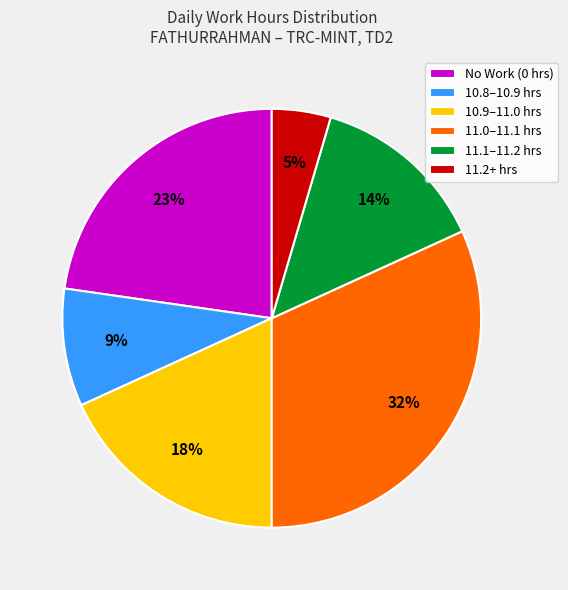

Is it true that 11.0–11.1 hrs is 32% of the pie?

True